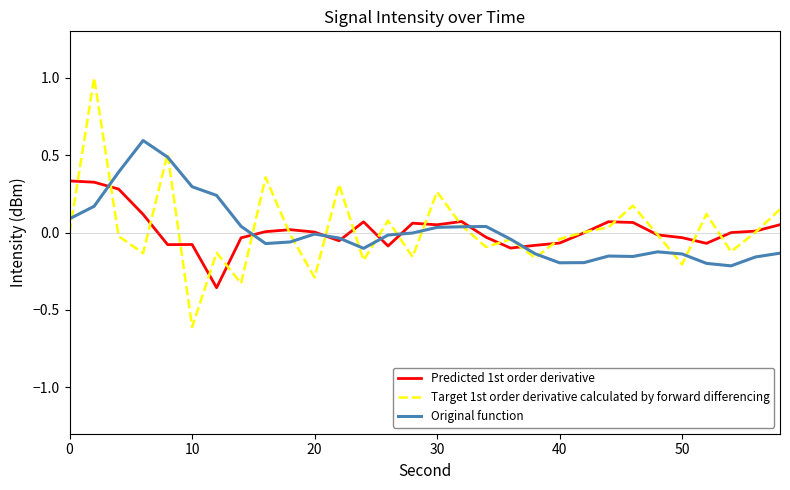

Rank the series by their maximum value, from lowest to highest.

Predicted 1st order derivative, Original function, Target 1st order derivative calculated by forward differencing